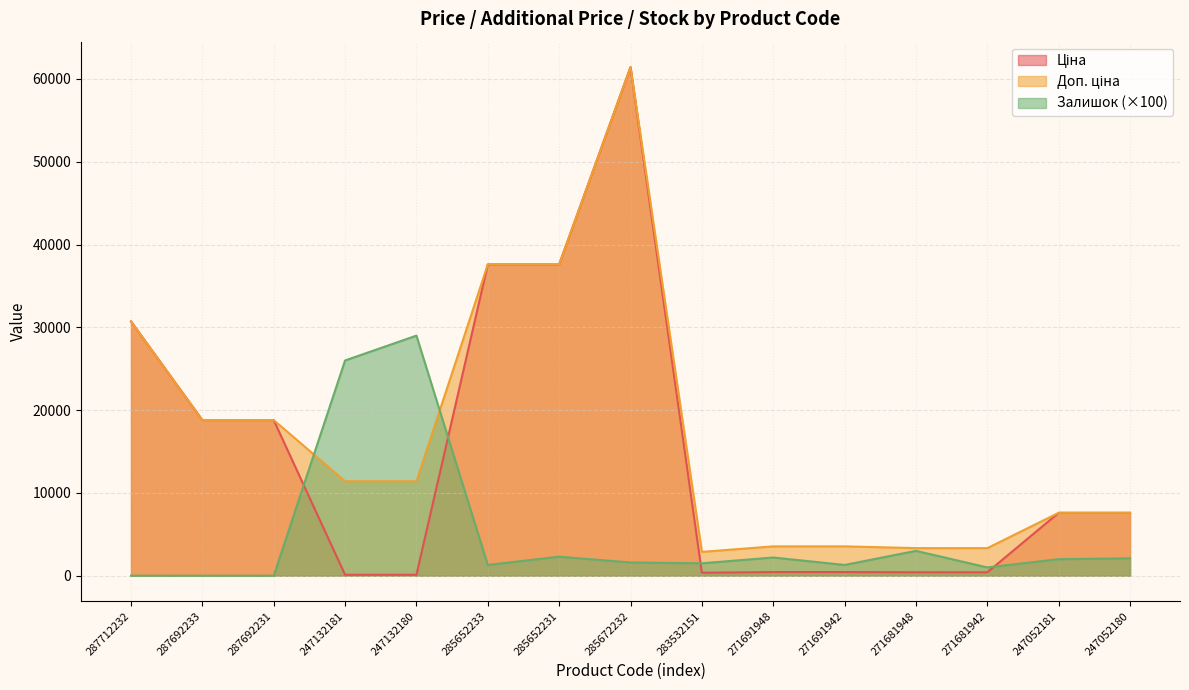

At which category does Залишок reach its first local valley?

285652233